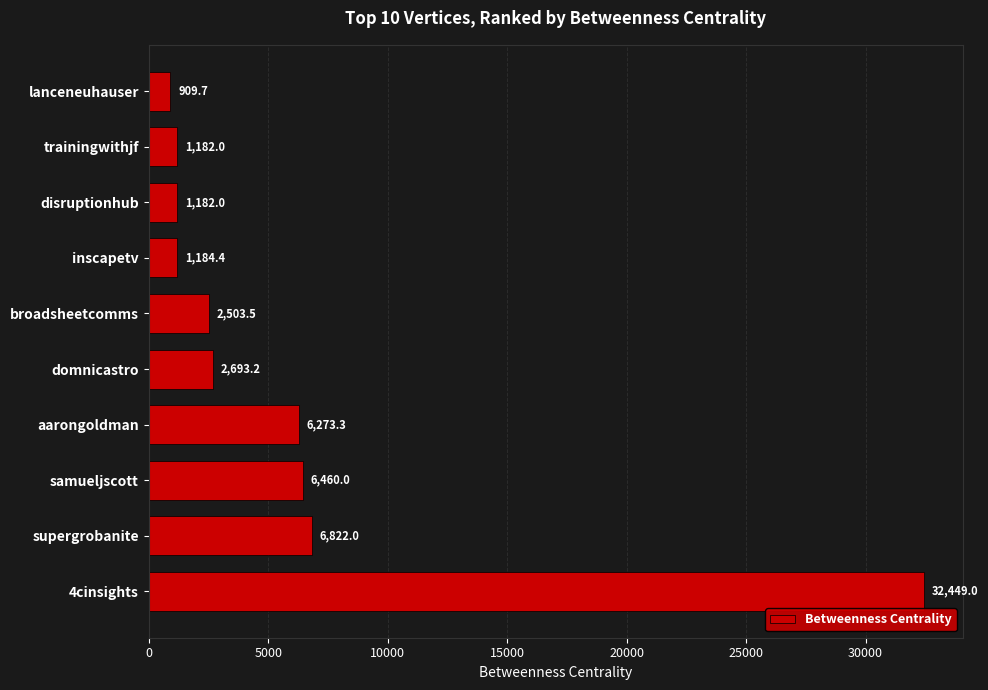

What is the difference between the maximum and minimum values?

31539.4